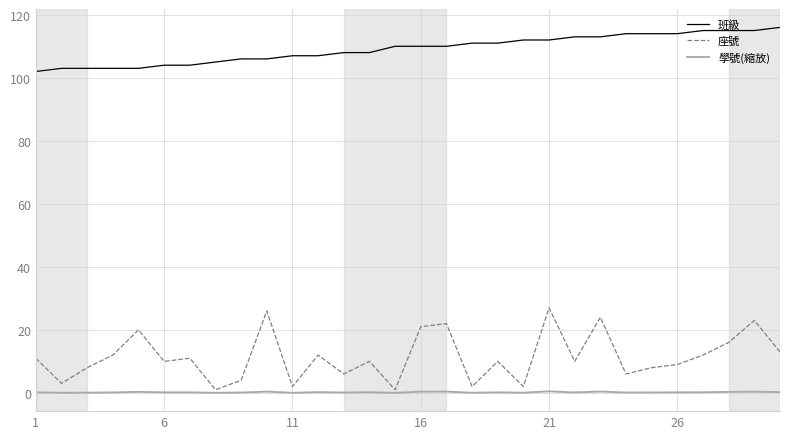

Which series has the largest range (max minus min)?

座號